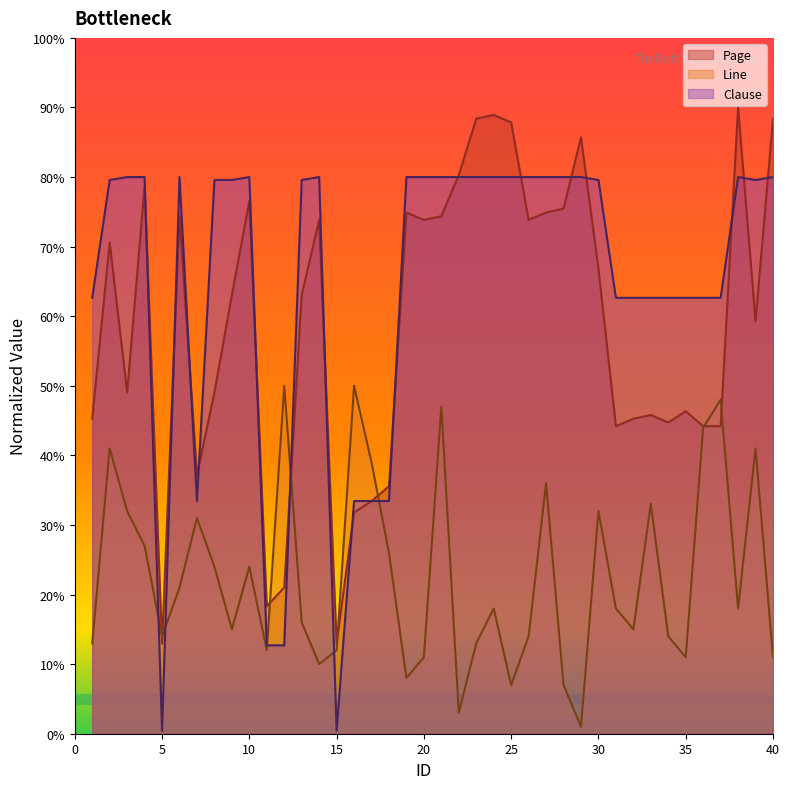

True or false: Line has a value of 62.9 at 31.

False